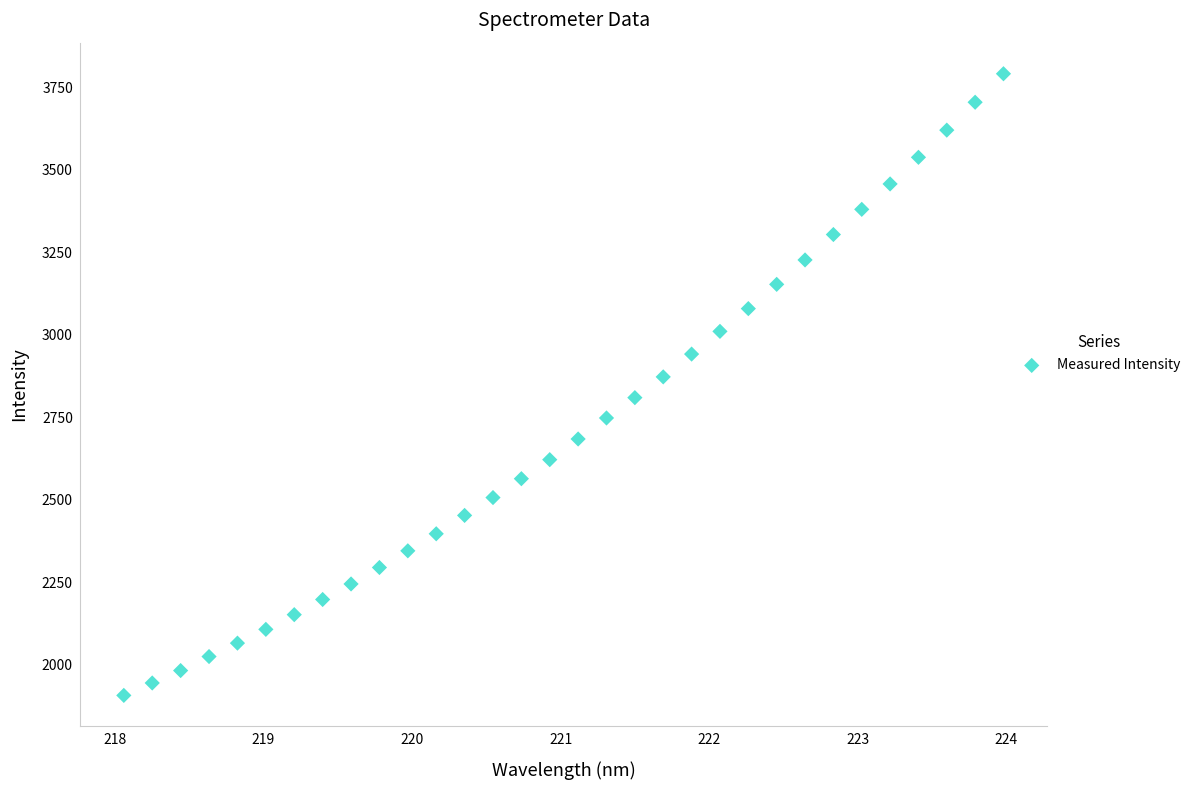

What is the range of Y values (max minus min)?

1885.3